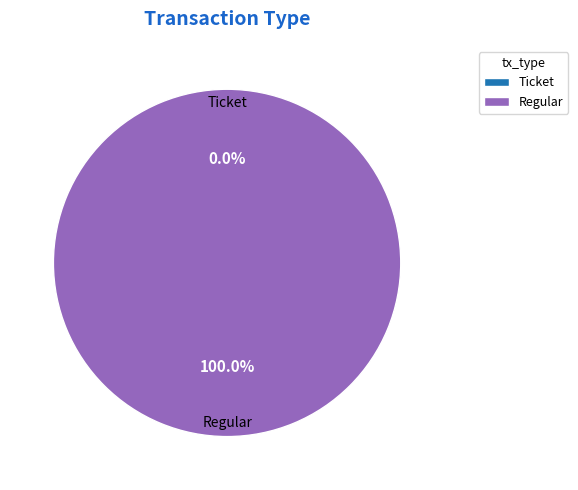

Is it true that tx_index_69 is 100% of the pie?

True